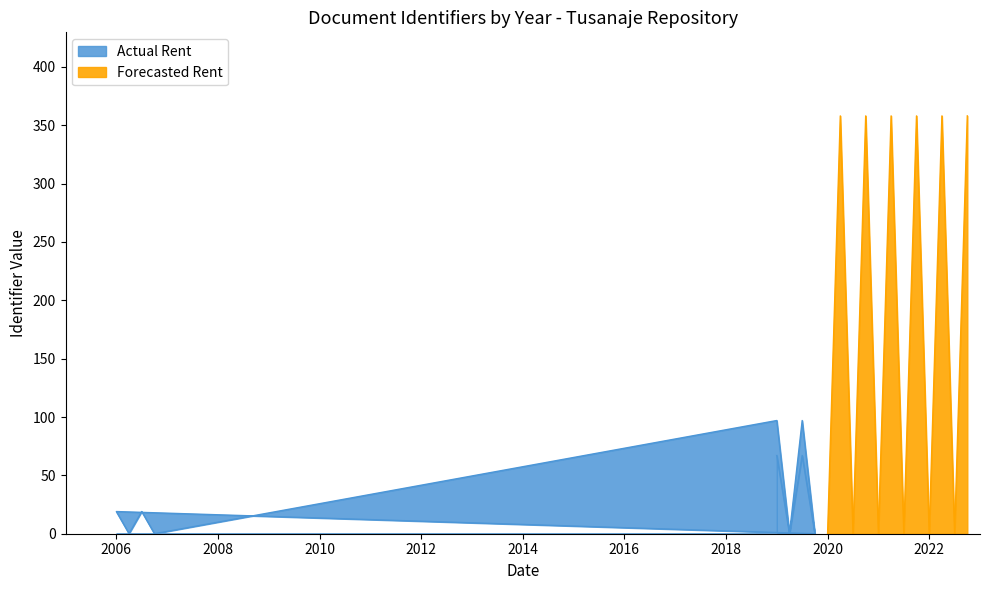

True or false: Forecasted Rent and Actual Rent cross at least once.

False